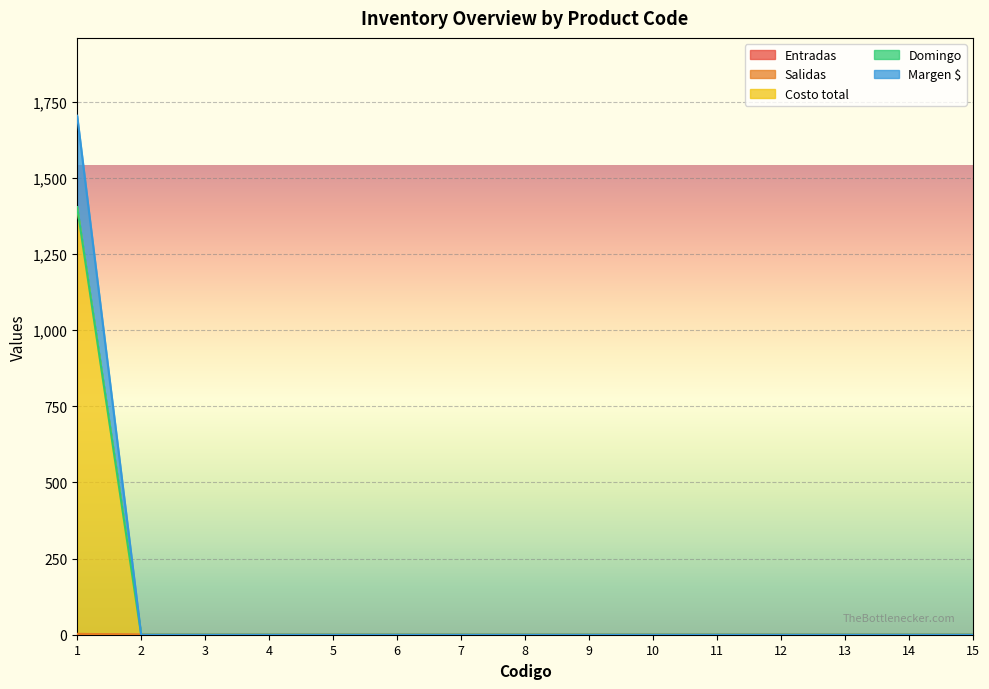

Rank the series at 12 from lowest to highest value.

Entradas, Salidas, Costo total, Domingo, Margen $